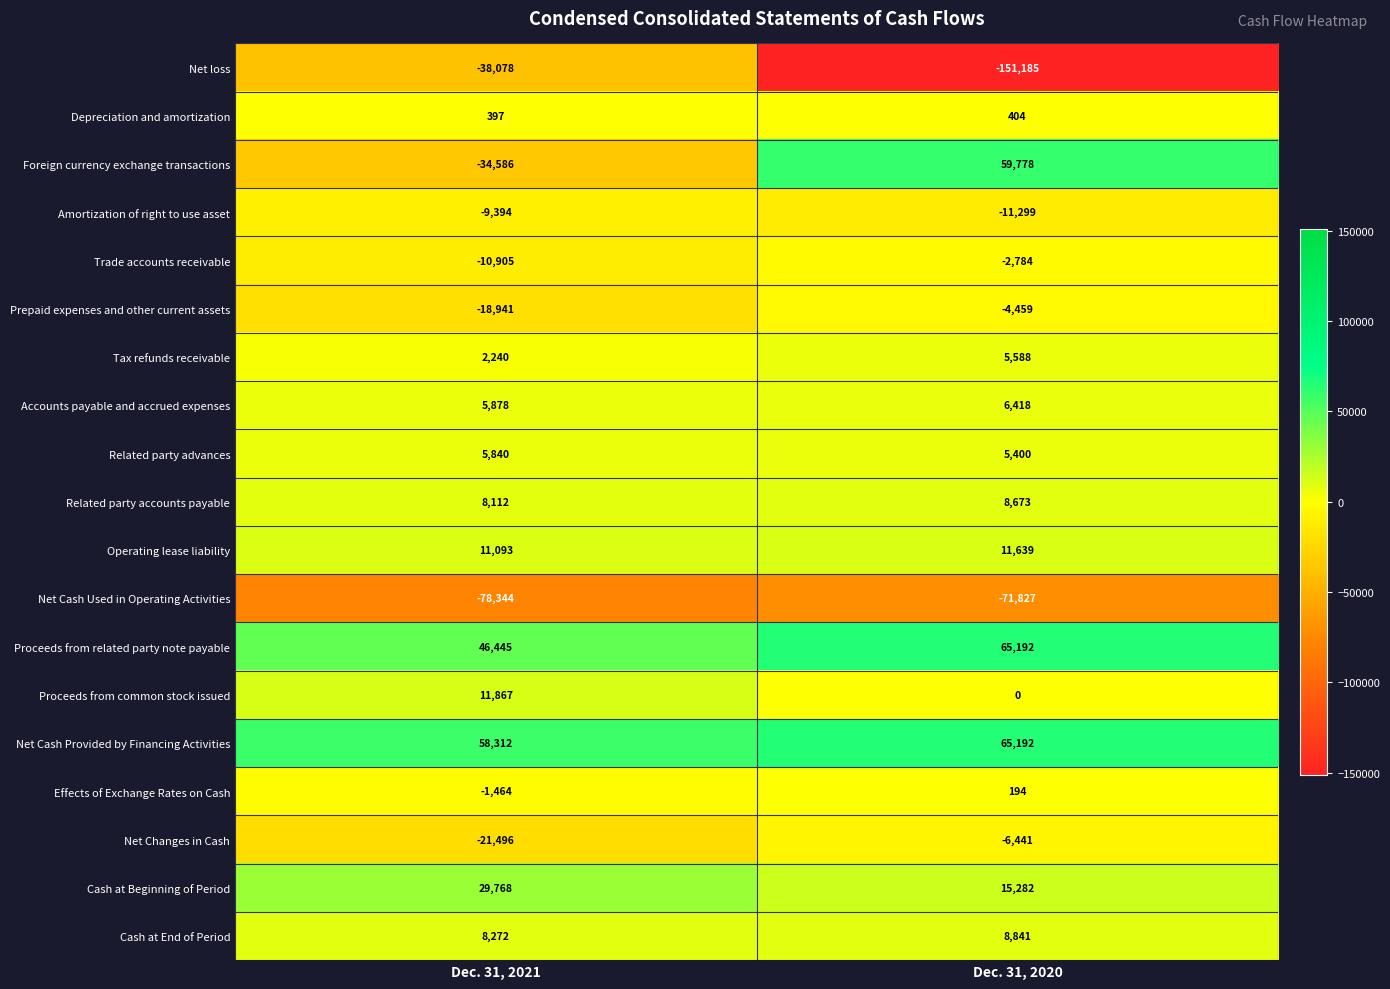

The value of Net loss at Dec. 31, 2021 is -38078. True or false?

True